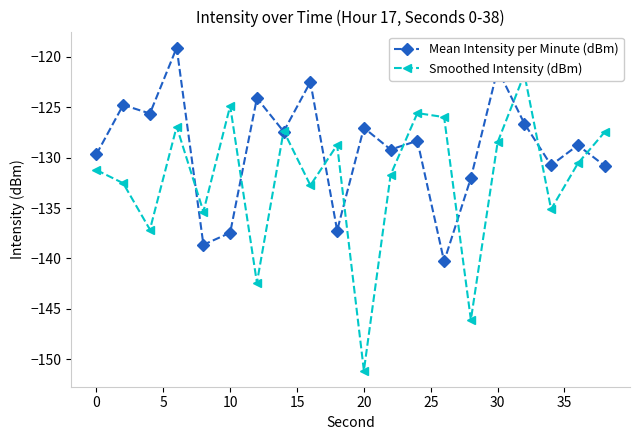

How many series are shown in this chart?

2